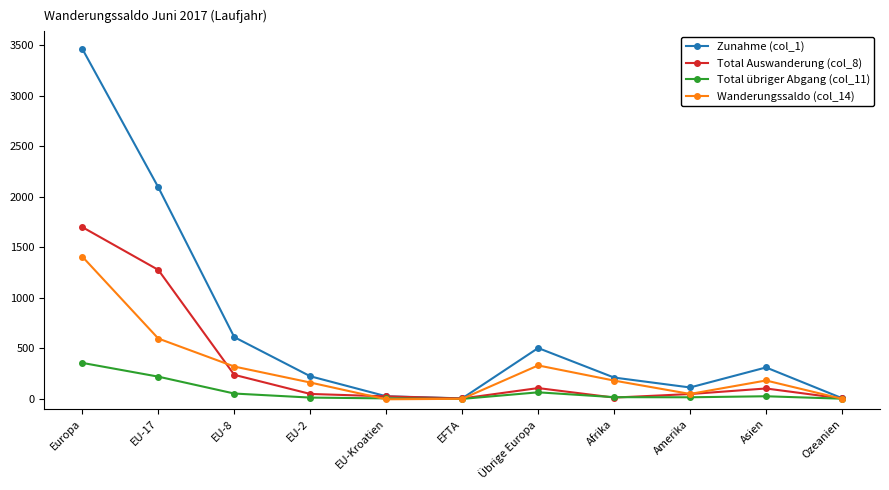

Rank the series by their maximum value, from lowest to highest.

Total übriger Abgang (col_11), Wanderungssaldo (col_14), Total Auswanderung (col_8), Zunahme (col_1)